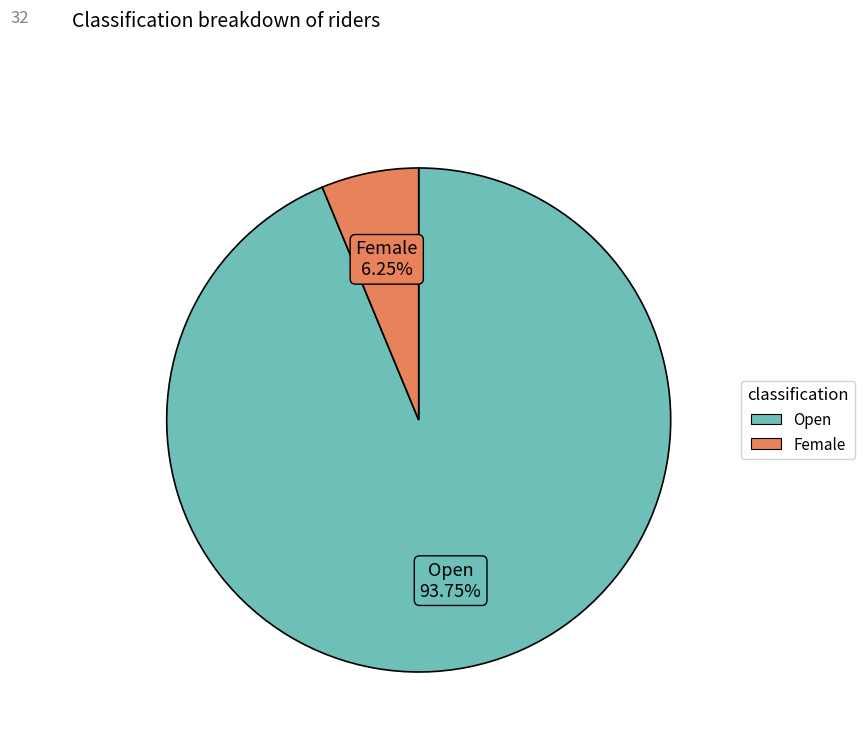

Between Female and Open, which is larger?

Open